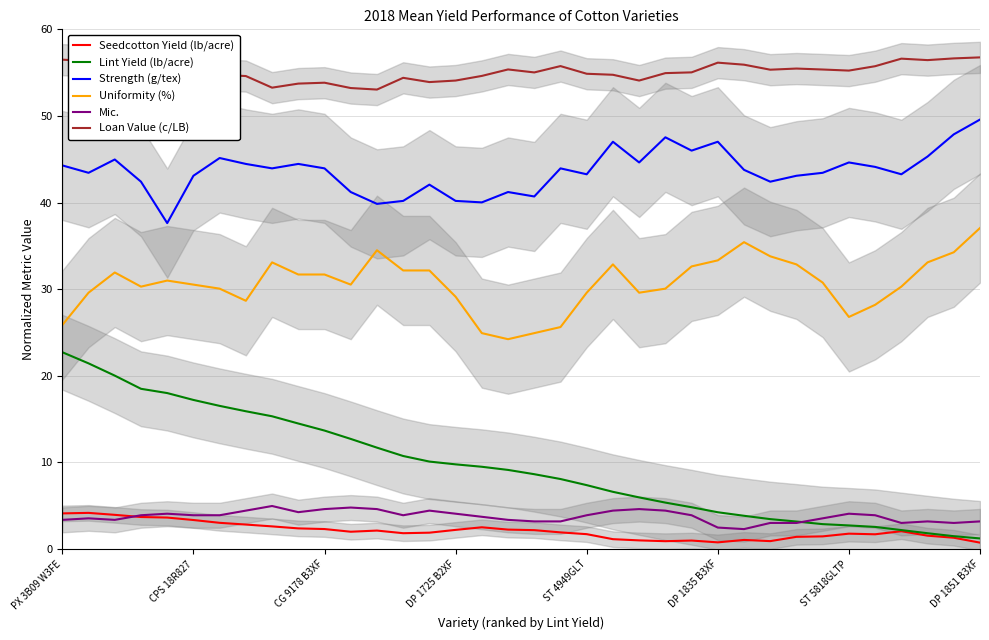

Is it true that Lint Yield (lb/acre) equals 2.7 at ST 5818GLTP?

True